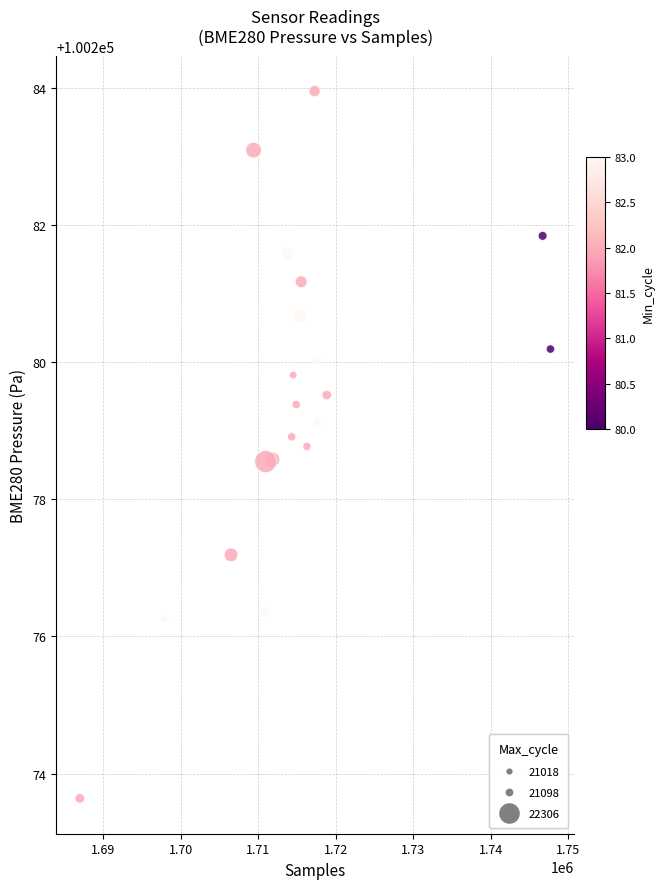

What is the range of X values (max minus min)?

60759.0